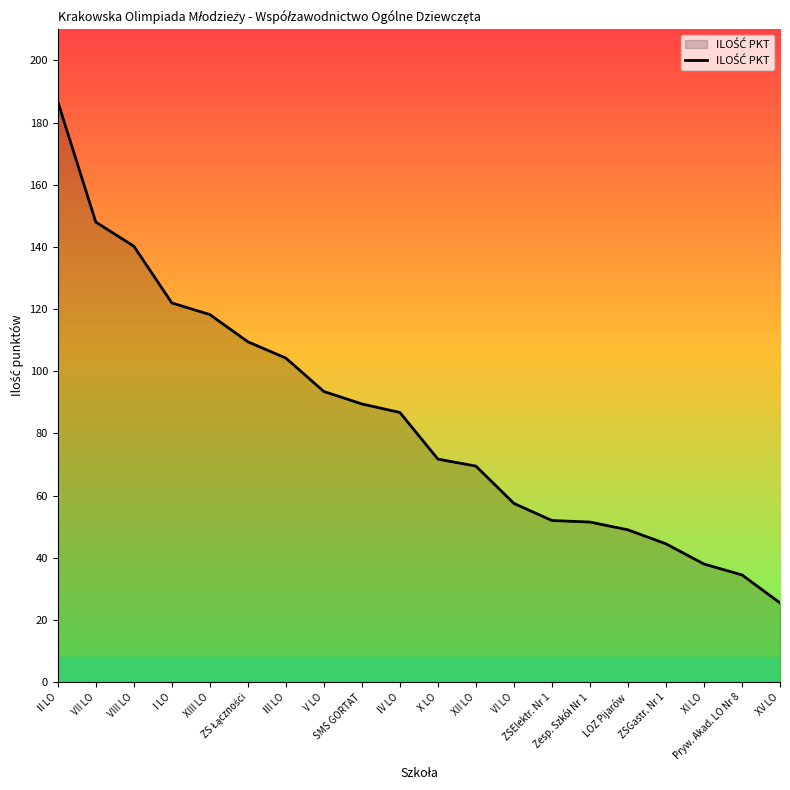

What is the minimum value shown in the chart?

25.5